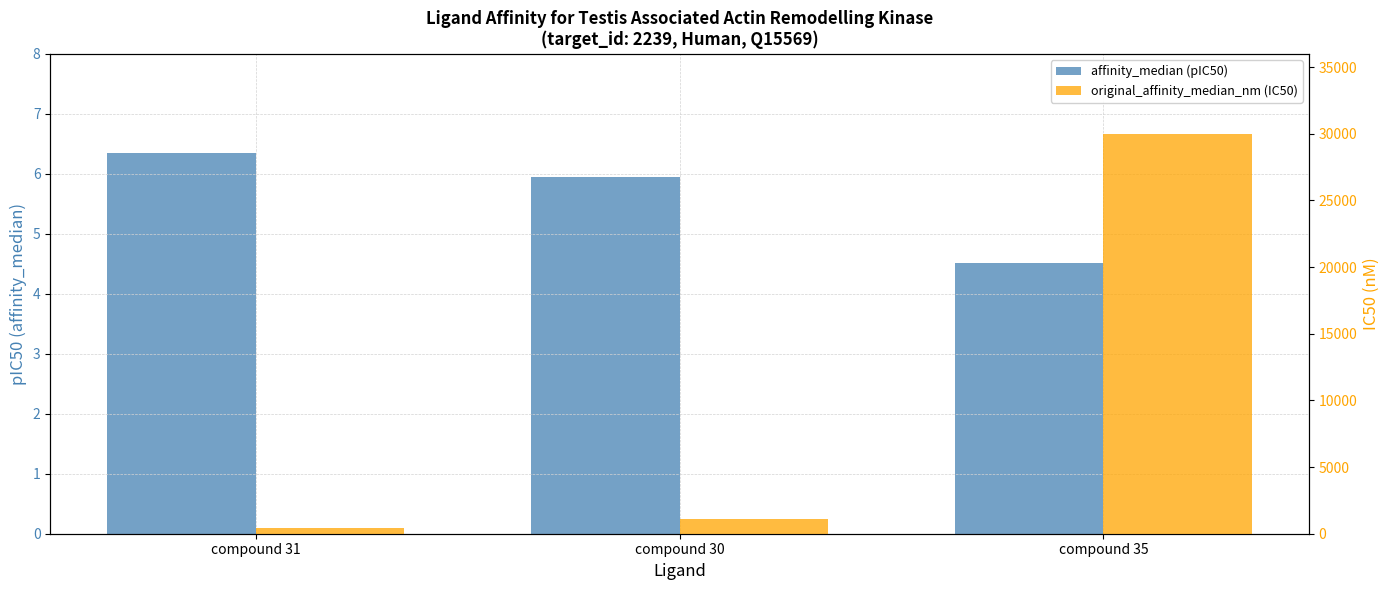

Where is affinity_median (pIC50) nearest to the value 5?

compound 35